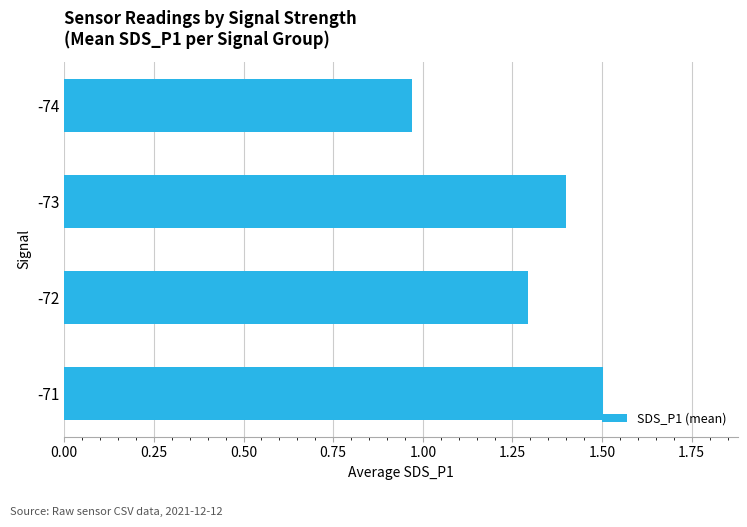

At which category does the chart reach its minimum across all series?

-74